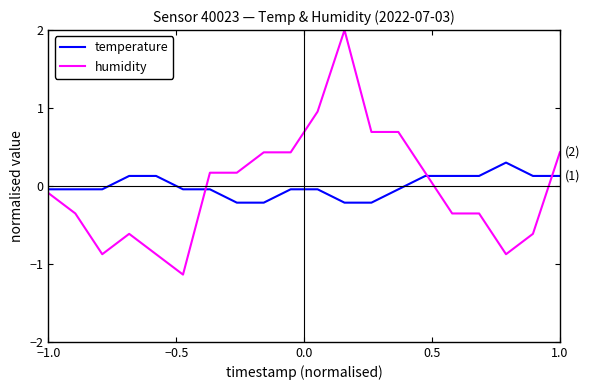

Which series ends up on top after the final intersection of humidity and temperature?

humidity